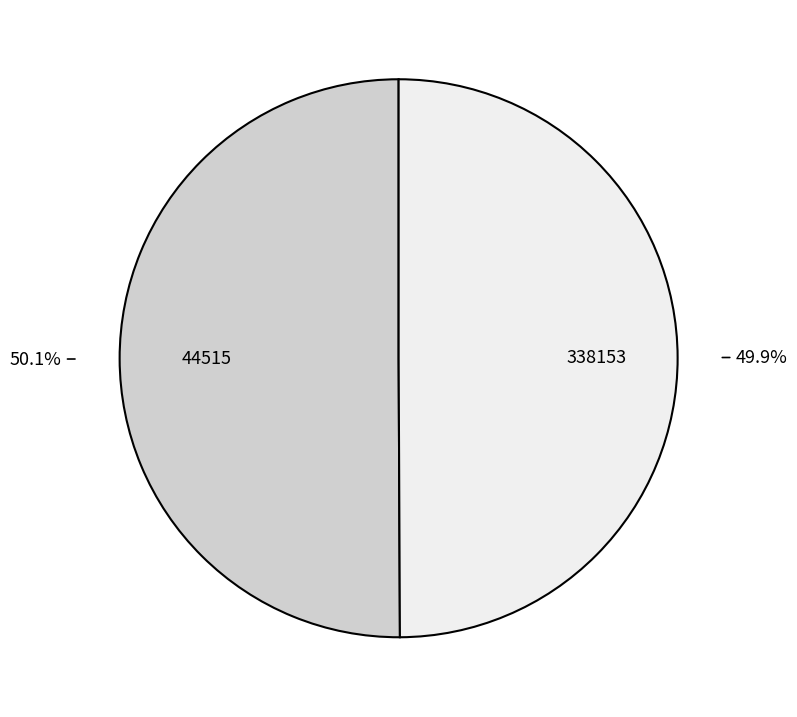

What is the ratio of the value at 44515 to the value at 338153?

1.0